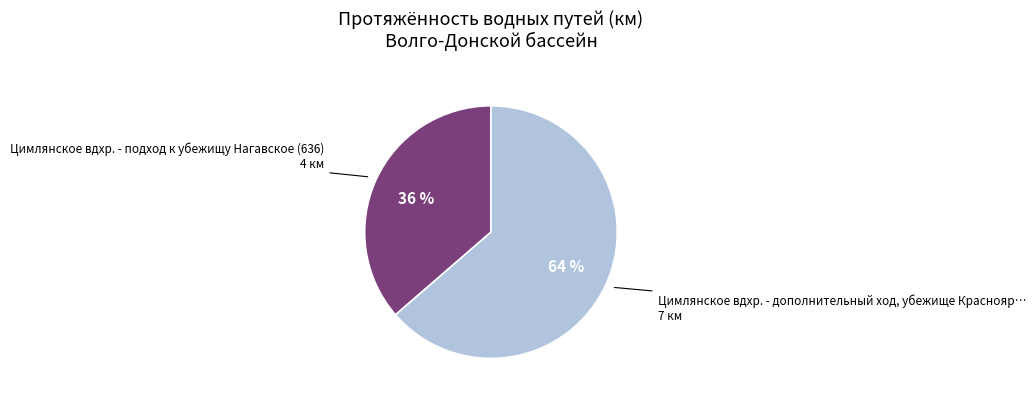

To the nearest percent, what is the average slice percentage?

50%